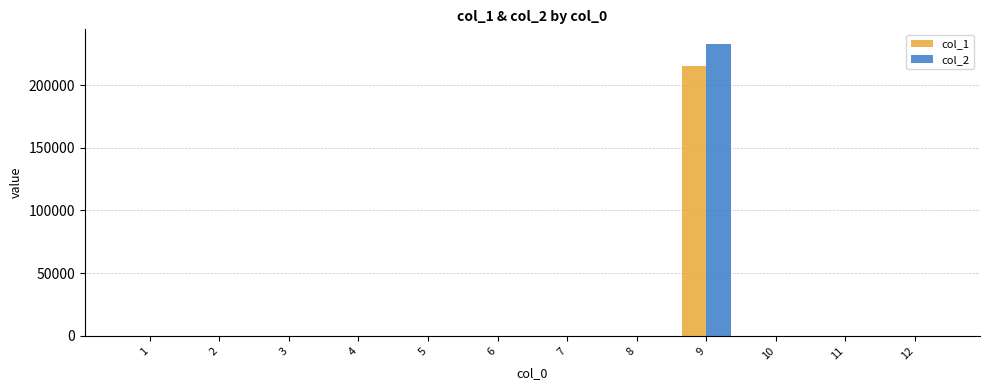

Reading right to left, extract all data points from this chart.

col_1: 12=0	11=0	10=0	9=215500	8=0	7=0	6=0	5=0	4=0	3=0	2=0	1=0
col_2: 12=0	11=0	10=0	9=232740	8=0	7=0	6=0	5=0	4=0	3=0	2=0	1=0